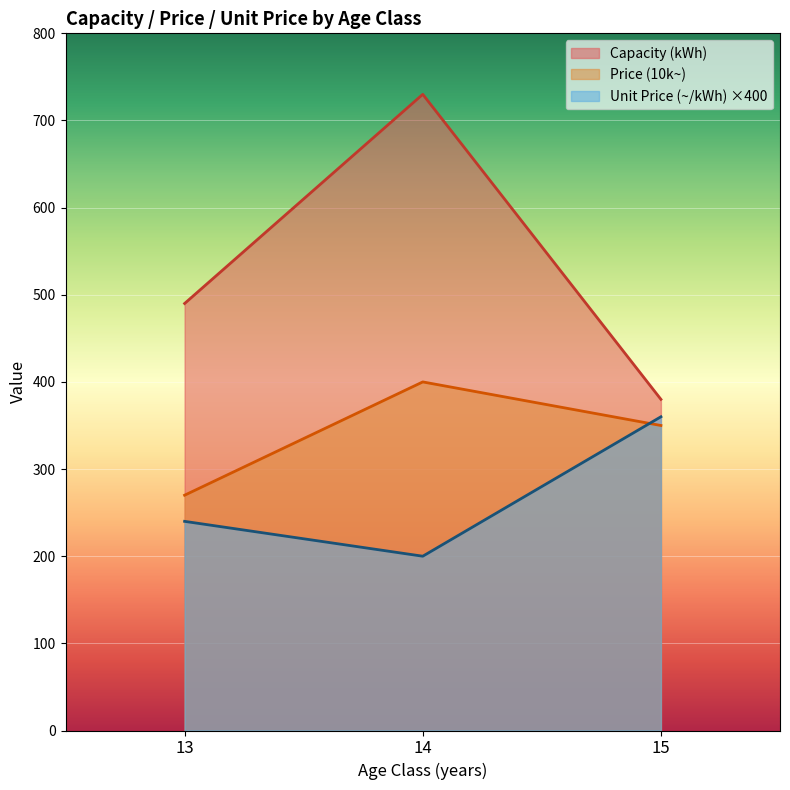

Does the chart display data point markers on the line(s)?

No